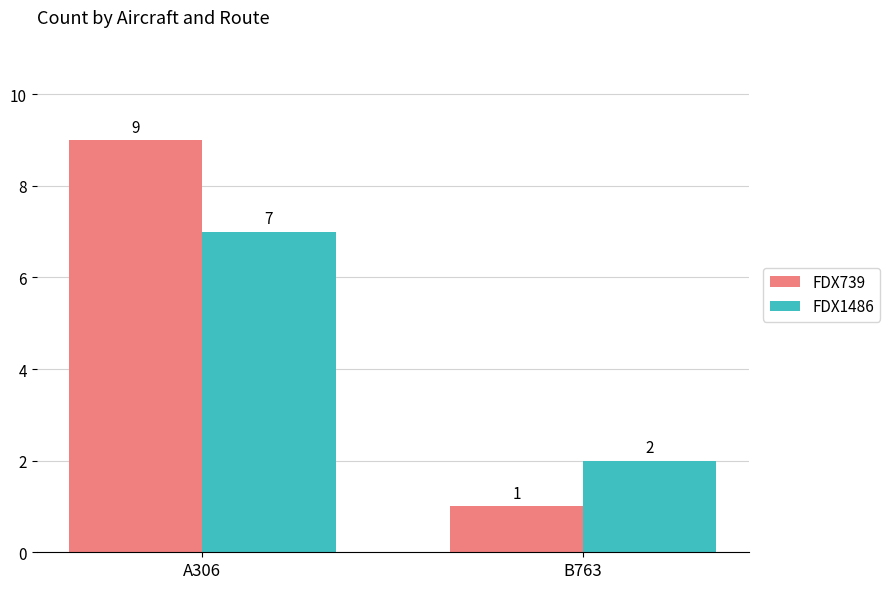

How many bars are there in total?

4